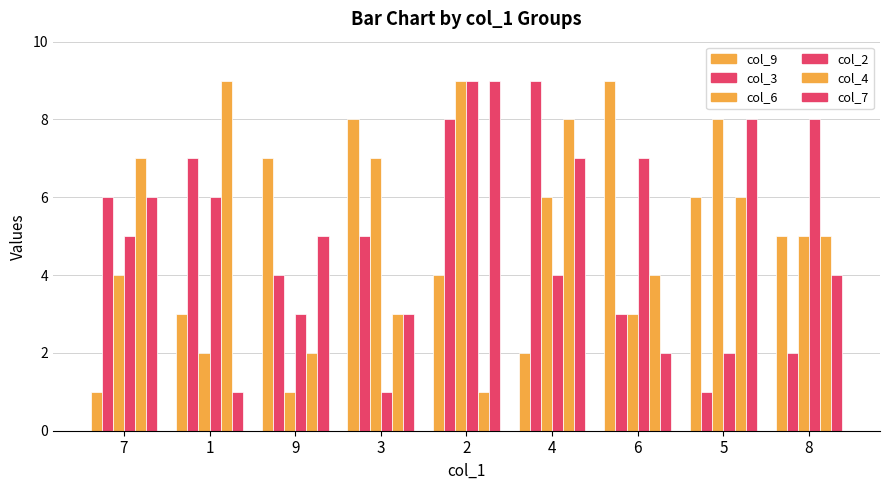

How many data points in col_4 are less than 5?

4